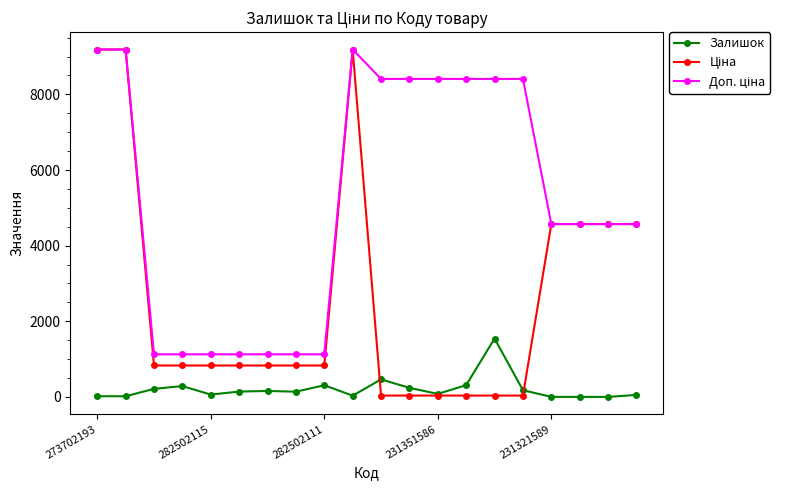

At how many categories does at least one series exceed 2618?

13